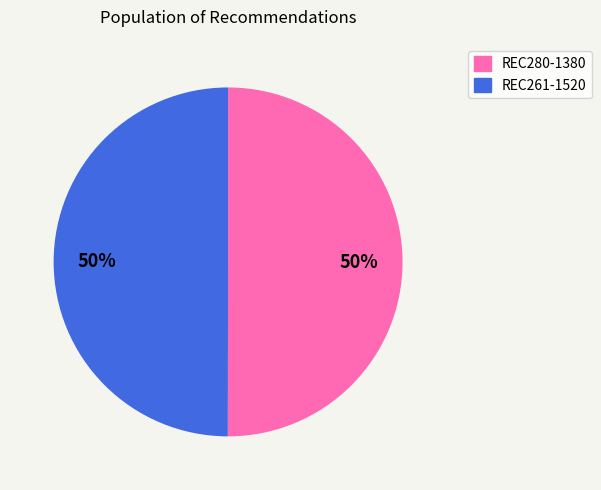

Approximately how many times larger is the value at REC261-1520 compared to REC280-1380?

1.0